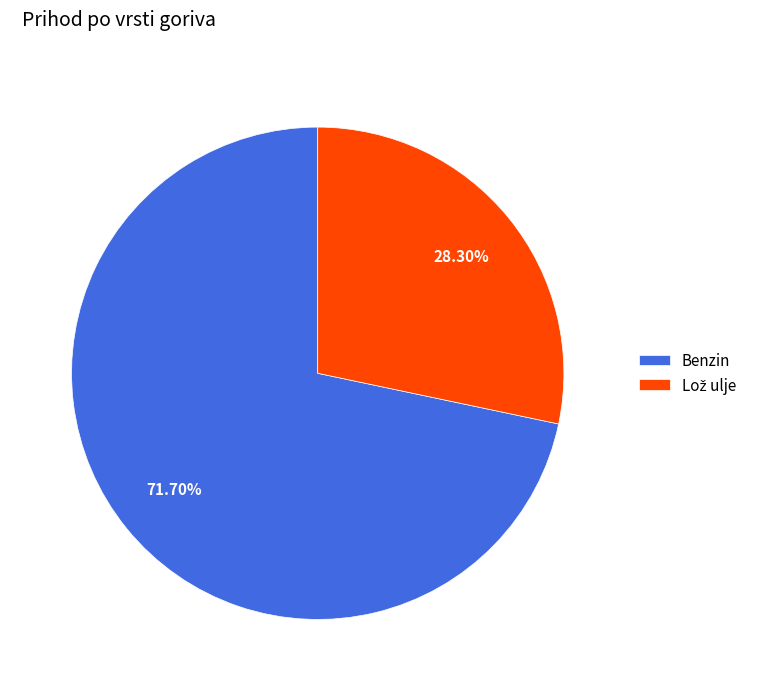

To the nearest percent, what portion does Benzin represent?

72%